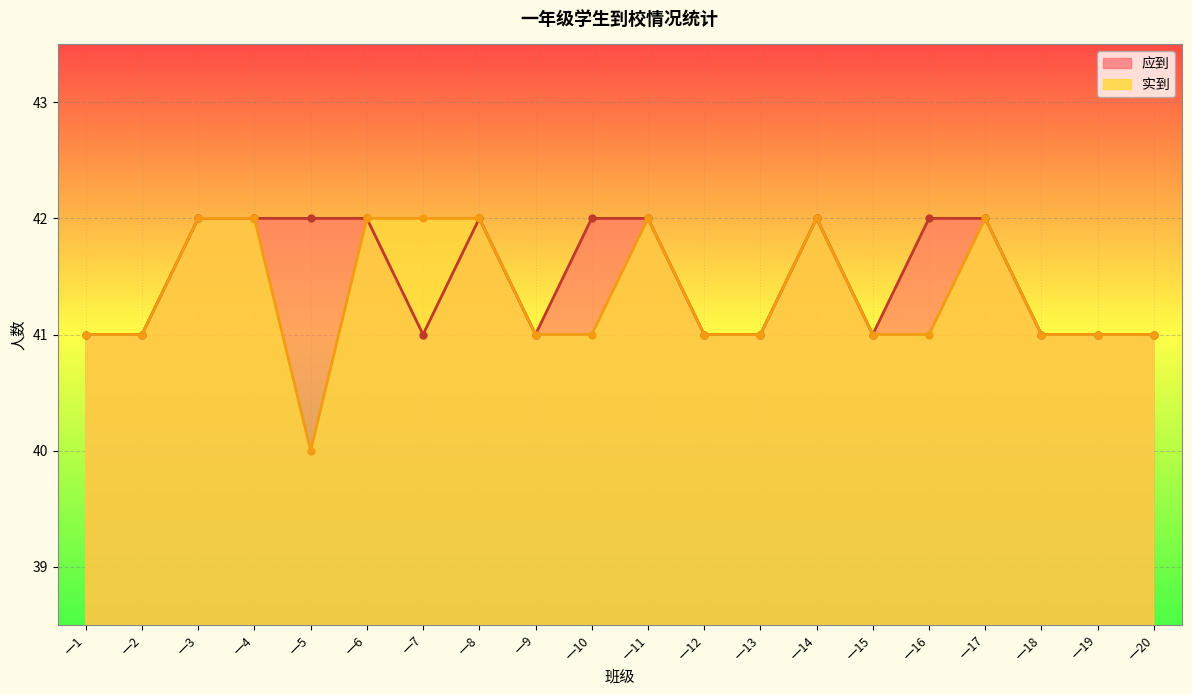

Is the value of 应到 at 一12 greater than the value of 实到 at 一11?

No